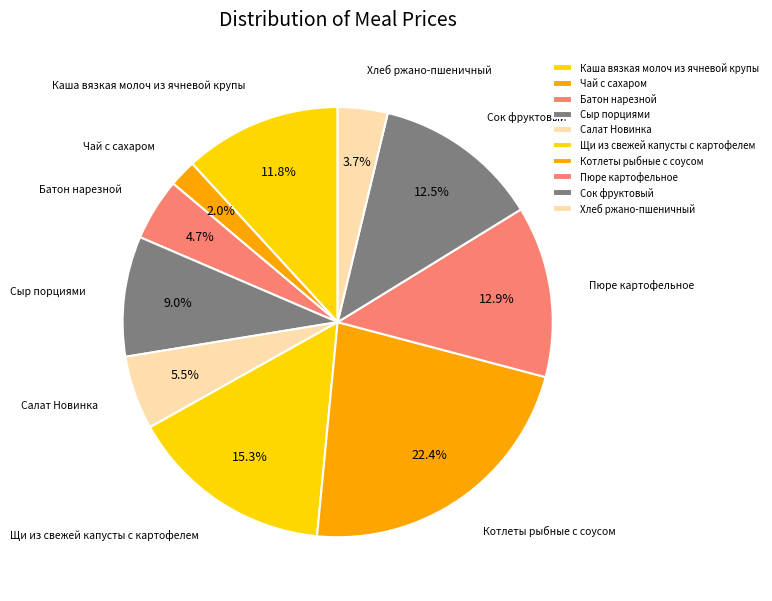

Which slice is the largest?

Котлеты рыбные с соусом